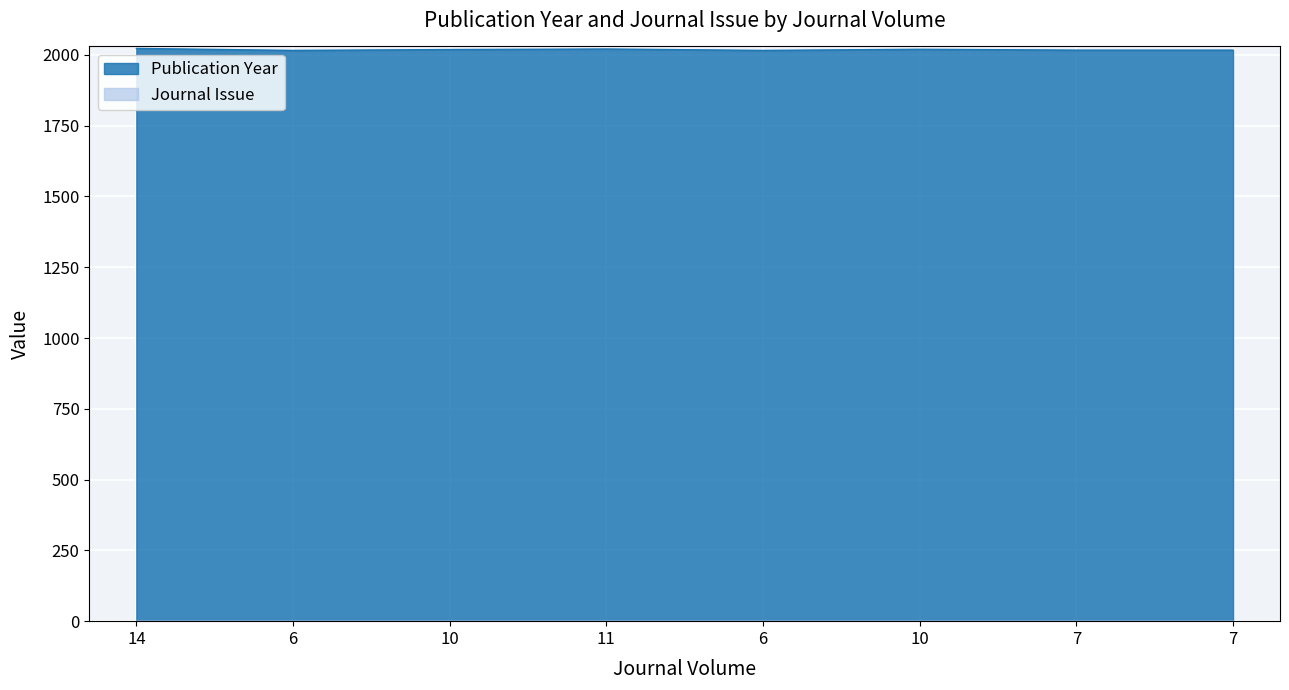

Between 14 and 6, which is larger?

14